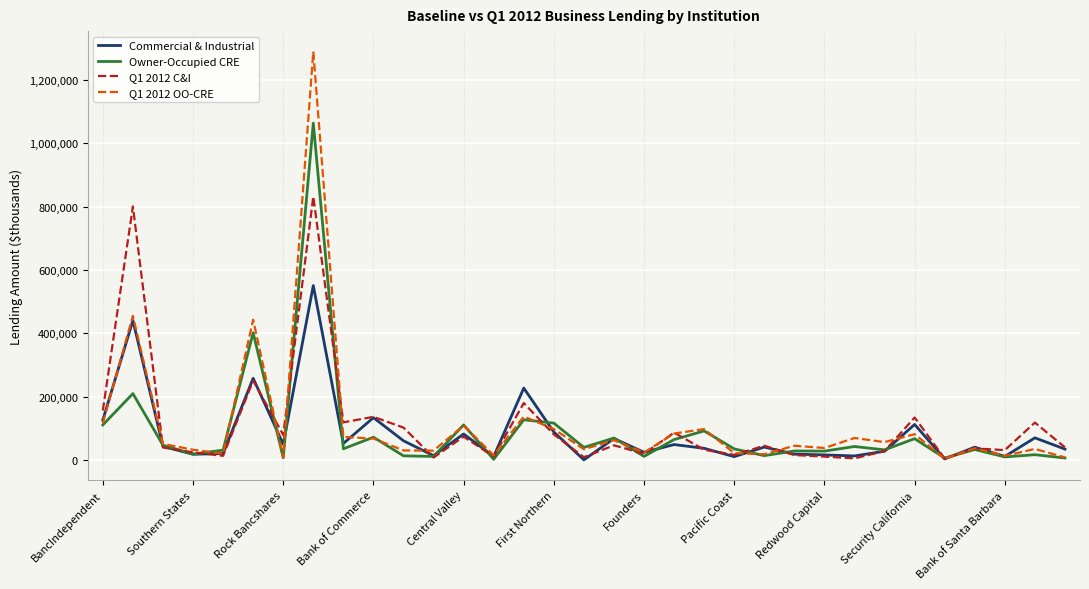

How many distinct data groups are displayed?

4